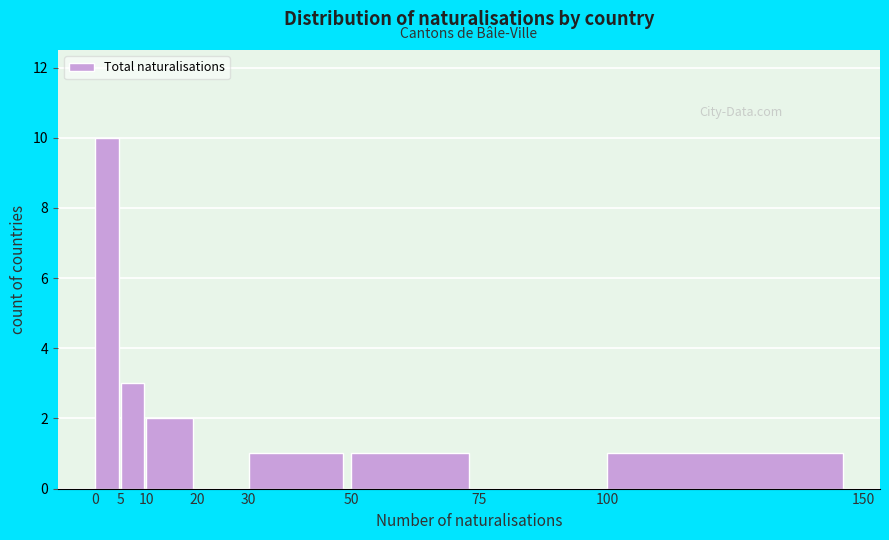

Which range on the x-axis has the tallest bar?

0 to 5